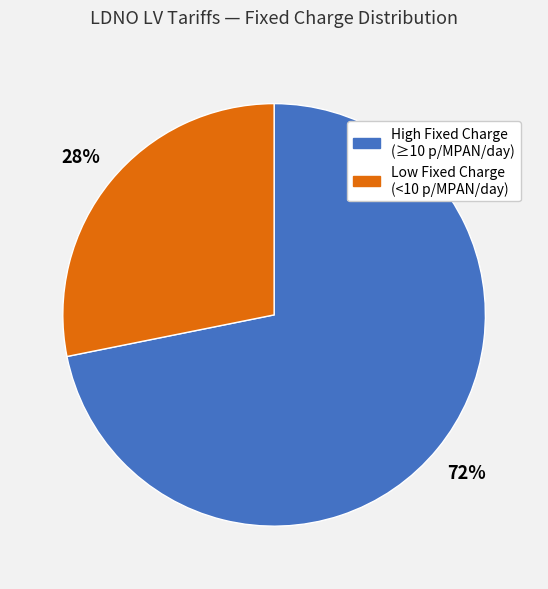

Is there any slice that represents more than half of the pie?

Yes